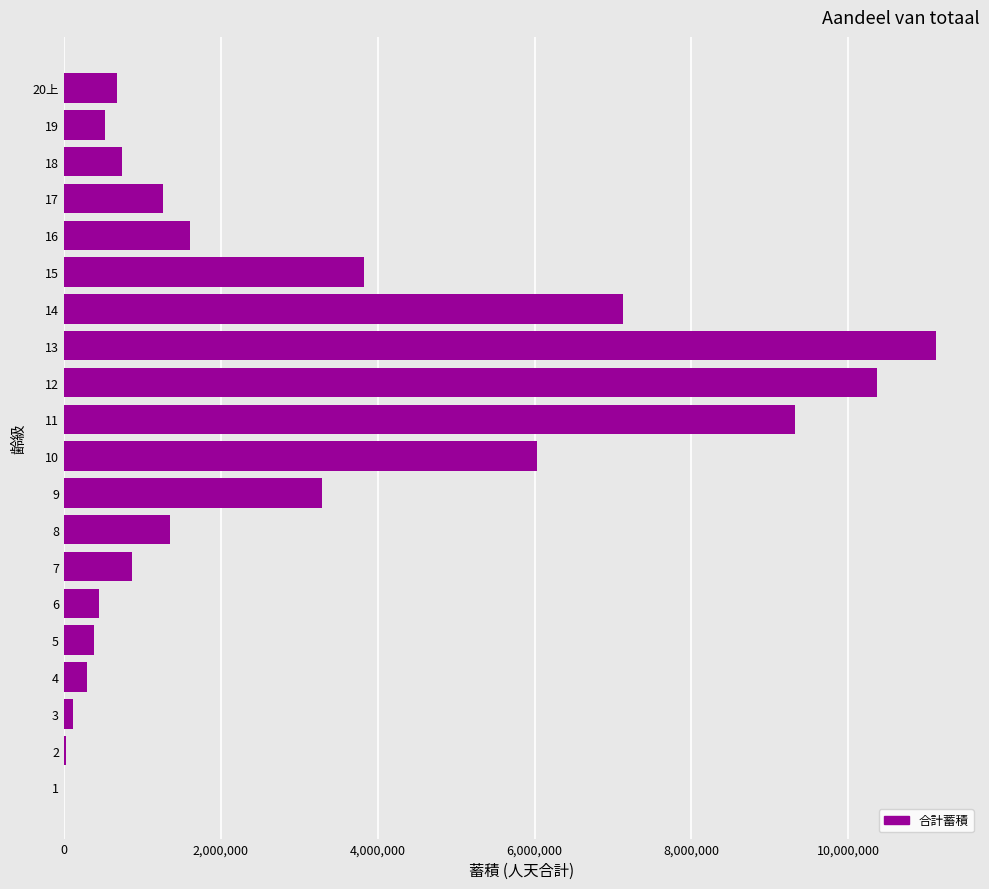

What is the sum of all values?

59387253